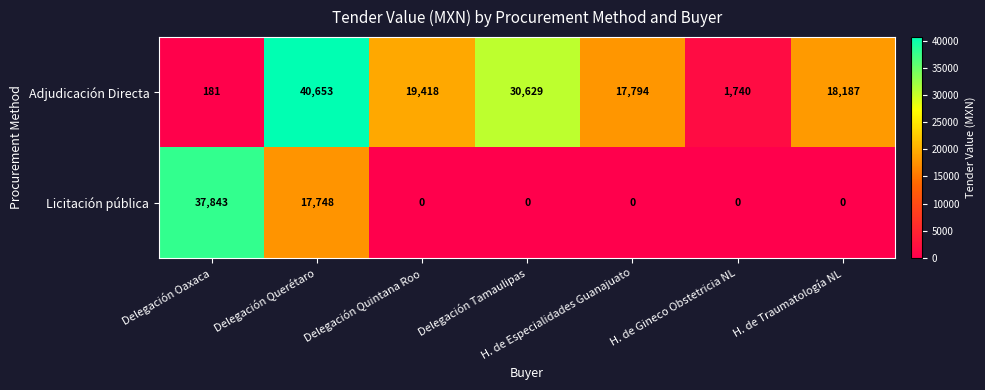

Rank the series by their average value, from lowest to highest.

Licitación pública, Adjudicación Directa